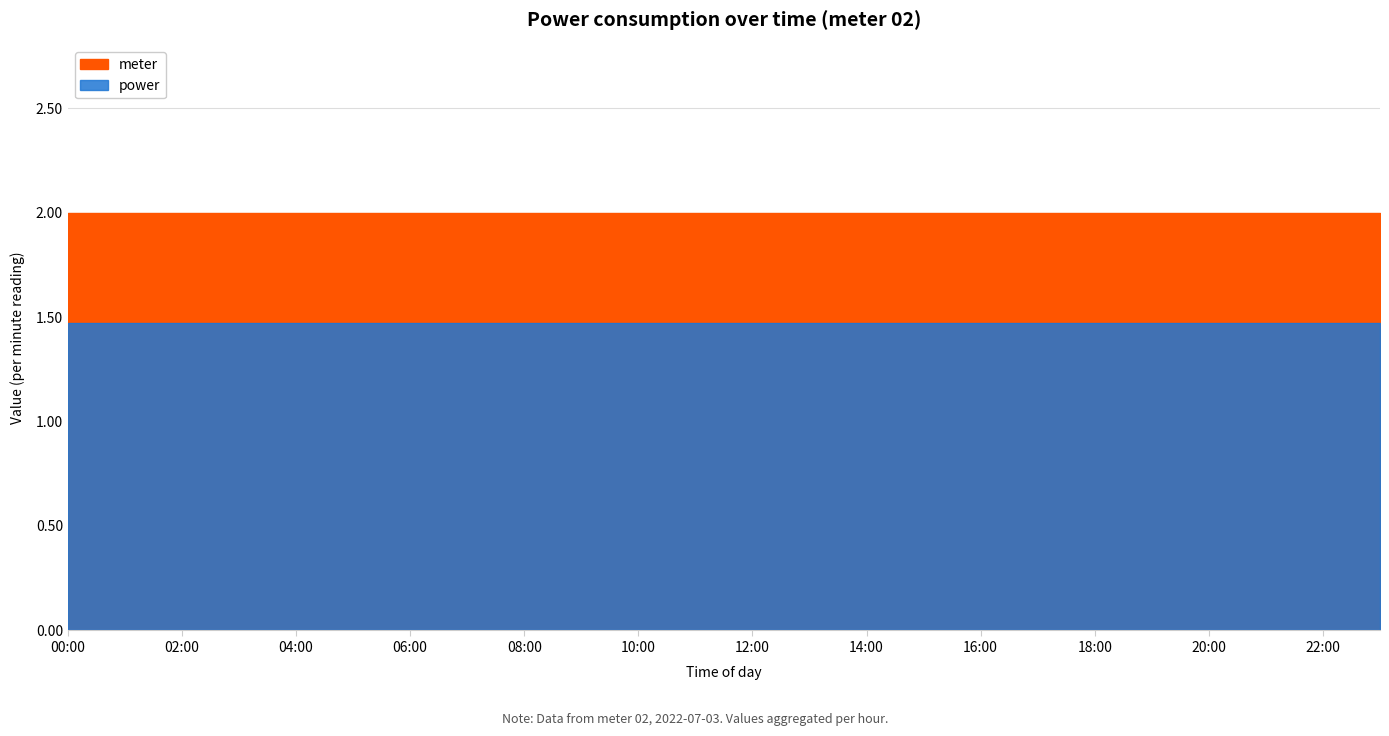

What is the average value of the power series?

1.5